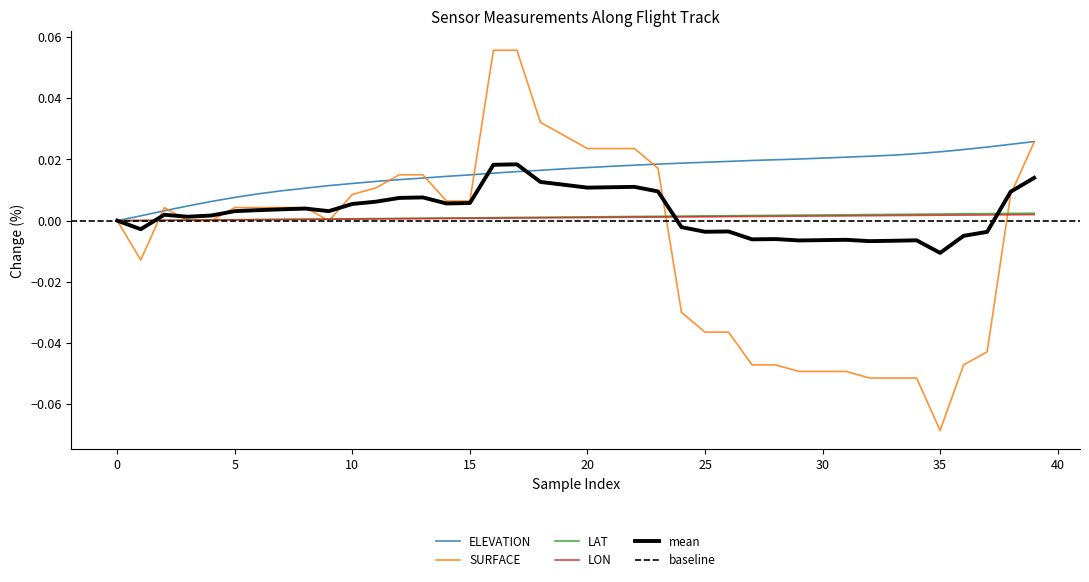

Reading left to right, extract all data points from this chart.

ELEVATION: 0.0	0.0	0.0	0.0	0.0	0.0	0.0	0.0	0.0	0.0	0.0	0.0	0.0	0.0	0.0	0.0	0.0	0.0	0.0	0.0	0.0	0.0	0.0	0.0	0.0	0.0	0.0	0.0	0.0	0.0	0.0	0.0	0.0	0.0	0.0	0.0	0.0	0.0	0.0	0.0
SURFACE: 0.0	-0.0	0.0	0.0	0.0	0.0	0.0	0.0	0.0	0.0	0.0	0.0	0.0	0.0	0.0	0.0	0.1	0.1	0.0	0.0	0.0	0.0	0.0	0.0	-0.0	-0.0	-0.0	-0.0	-0.0	-0.0	-0.0	-0.0	-0.1	-0.1	-0.1	-0.1	-0.0	-0.0	0.0	0.0
LAT: 0.0	0.0	0.0	0.0	0.0	0.0	0.0	0.0	0.0	0.0	0.0	0.0	0.0	0.0	0.0	0.0	0.0	0.0	0.0	0.0	0.0	0.0	0.0	0.0	0.0	0.0	0.0	0.0	0.0	0.0	0.0	0.0	0.0	0.0	0.0	0.0	0.0	0.0	0.0	0.0
LON: 0.0	0.0	0.0	0.0	0.0	0.0	0.0	0.0	0.0	0.0	0.0	0.0	0.0	0.0	0.0	0.0	0.0	0.0	0.0	0.0	0.0	0.0	0.0	0.0	0.0	0.0	0.0	0.0	0.0	0.0	0.0	0.0	0.0	0.0	0.0	0.0	0.0	0.0	0.0	0.0